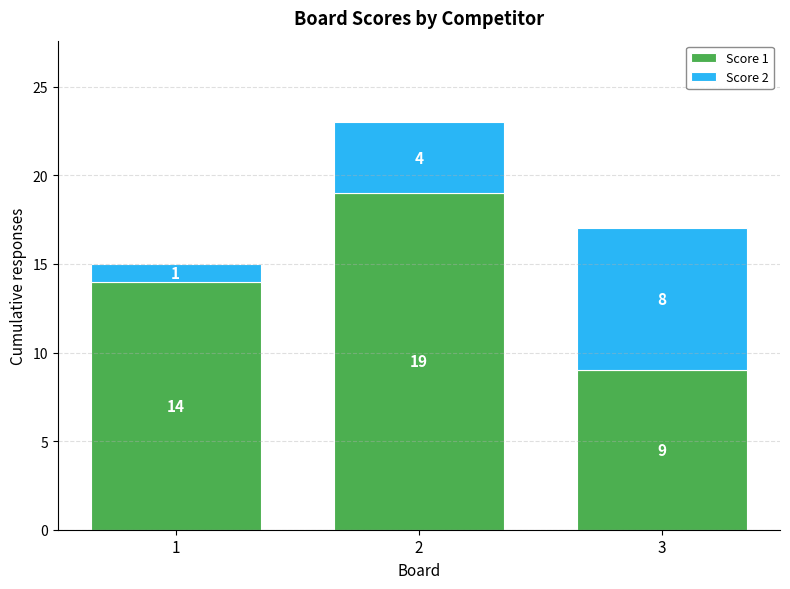

Are the bars grouped side by side (vs. stacked)?

No